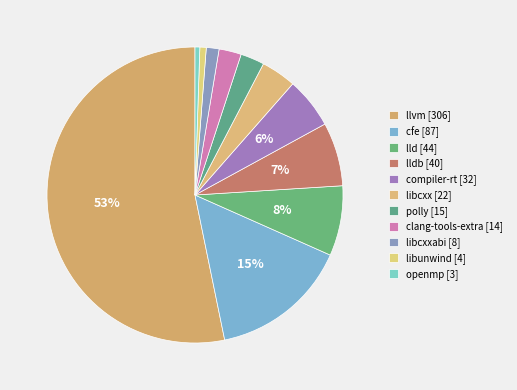

What is the smallest slice in the pie chart?

openmp